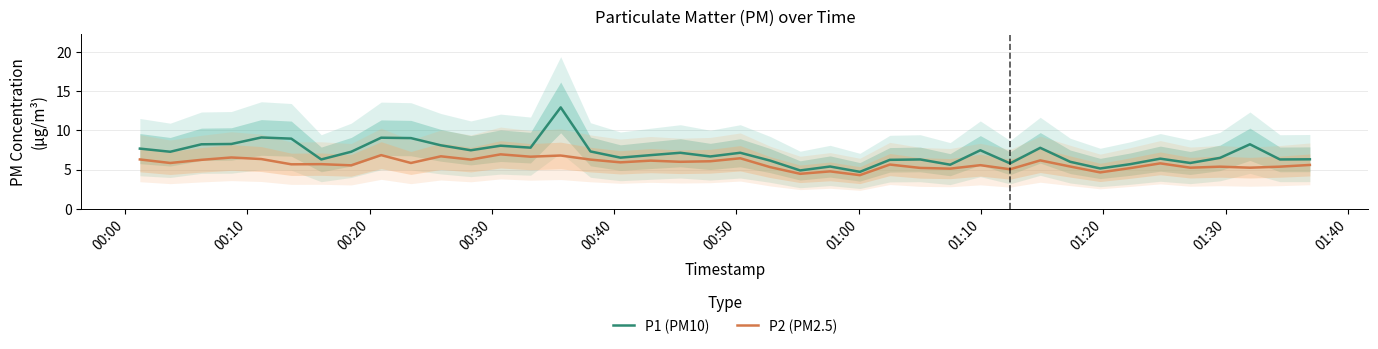

How many data points in P2 (PM2.5) are above 5?

36